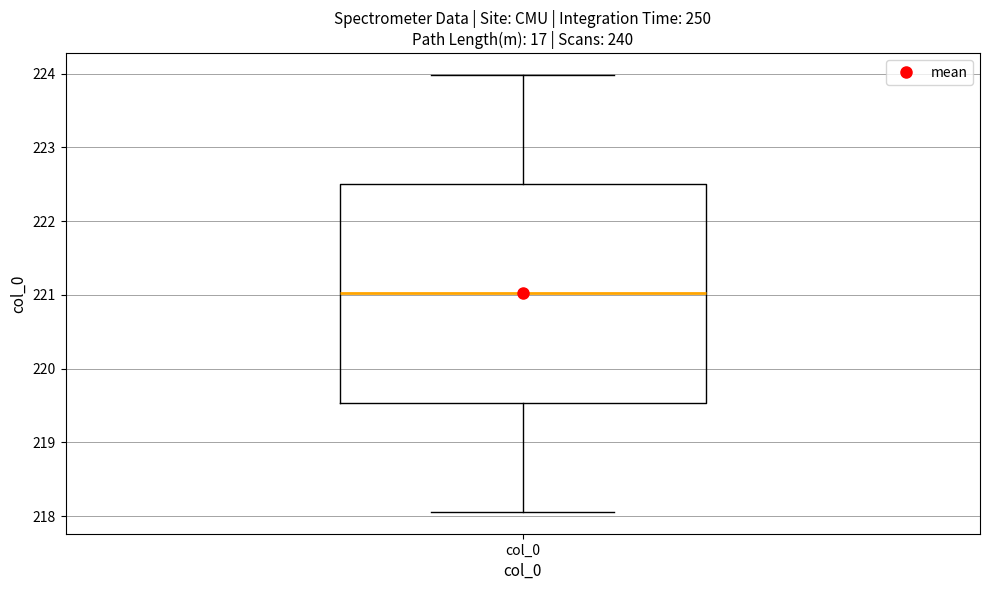

Transcribe this box plot: give where the median line is, the range the box spans, and where the two whiskers end, as read against the y-axis. The values are not printed on the chart, so give them approximately, as read against the axis.

median 221.0, box 219.5 to 222.5, whiskers 218.1 to 224.0